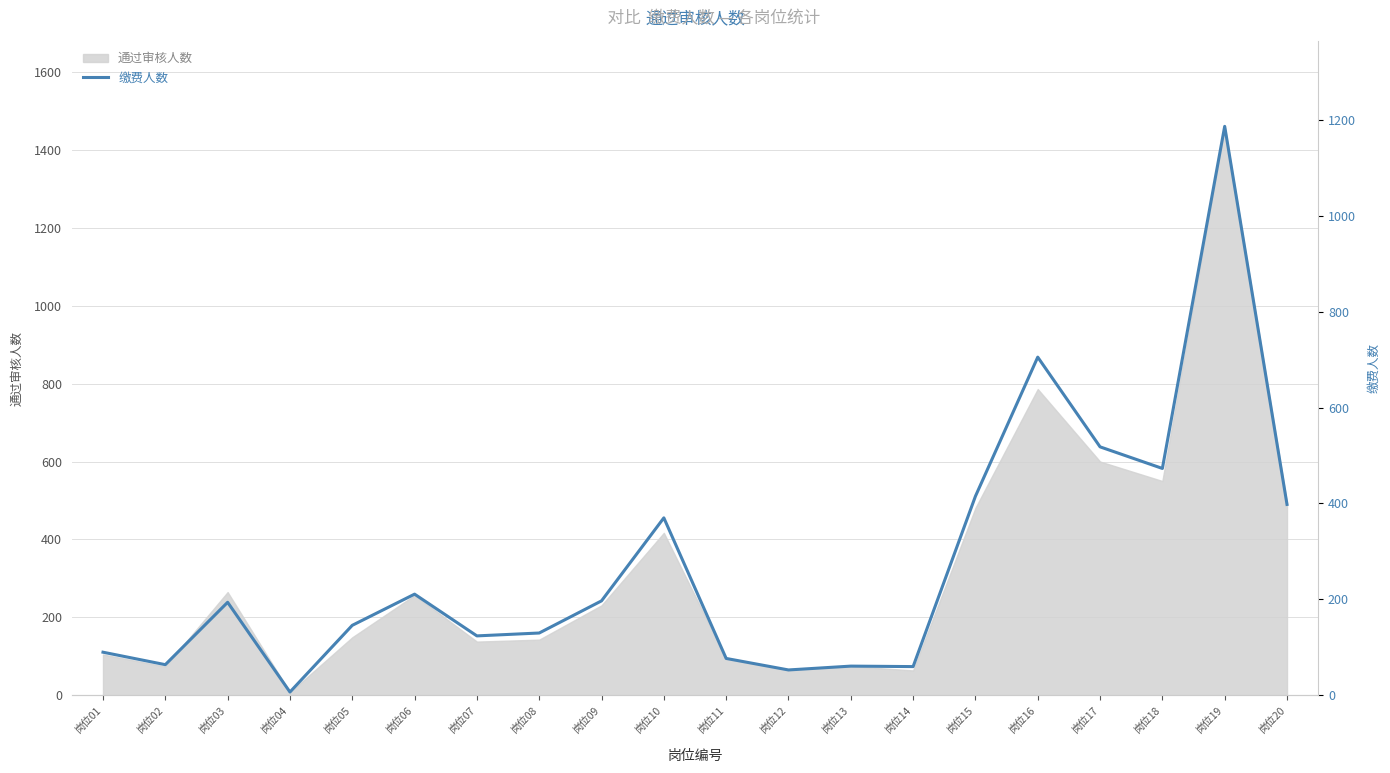

Reading left to right, extract all data points from this chart.

岗位01=90	岗位02=64	岗位03=194	岗位04=7	岗位05=146	岗位06=211	岗位07=124	岗位08=130	岗位09=197	岗位10=370	岗位11=77	岗位12=53	岗位13=61	岗位14=60	岗位15=415	岗位16=705	岗位17=518	岗位18=473	岗位19=1186	岗位20=398